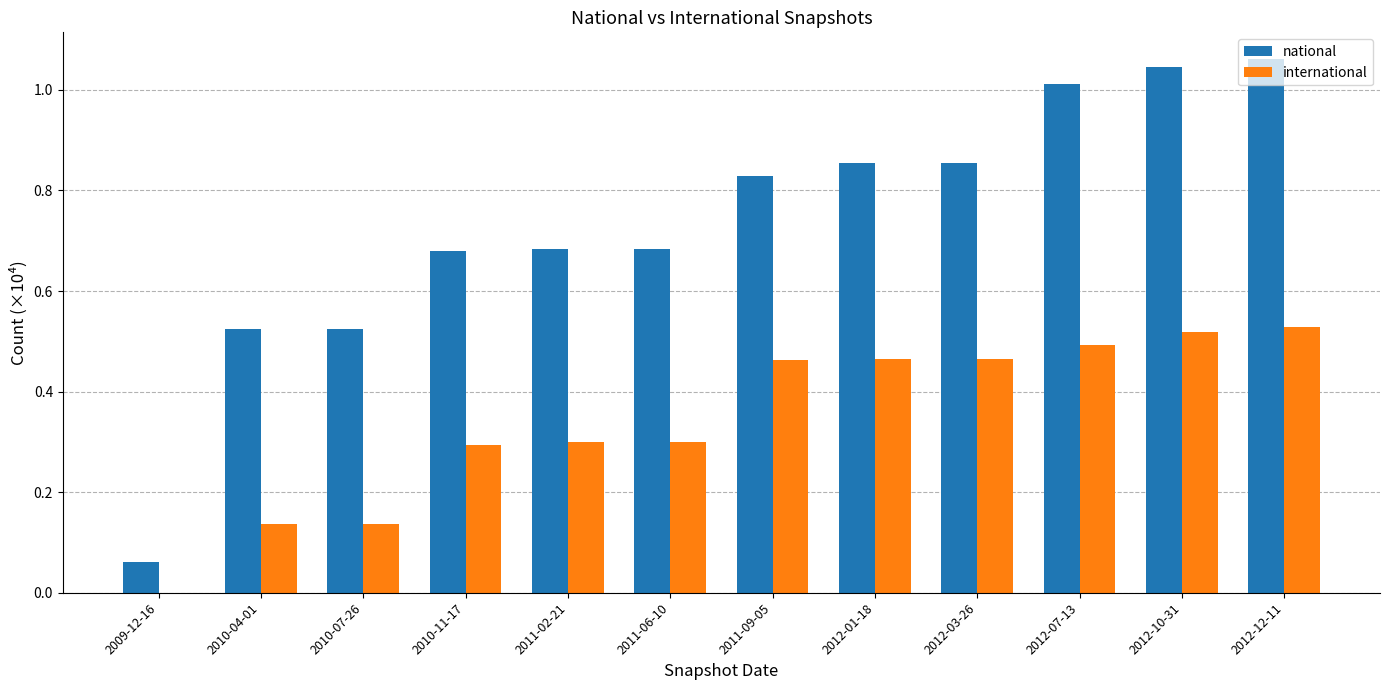

The value of international at 2012-10-31 is 0.5. True or false?

True